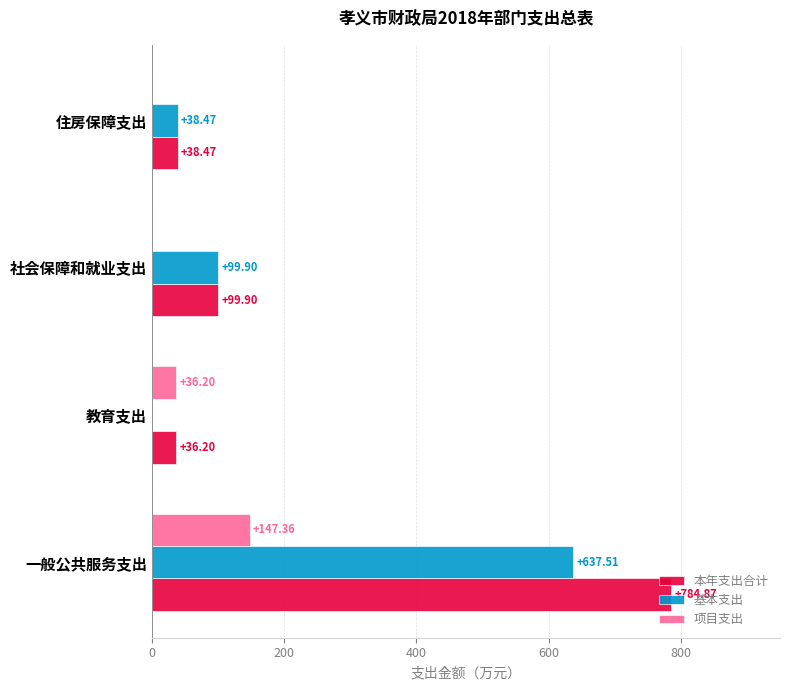

Where is 本年支出合计 nearest to the value 410?

社会保障和就业支出